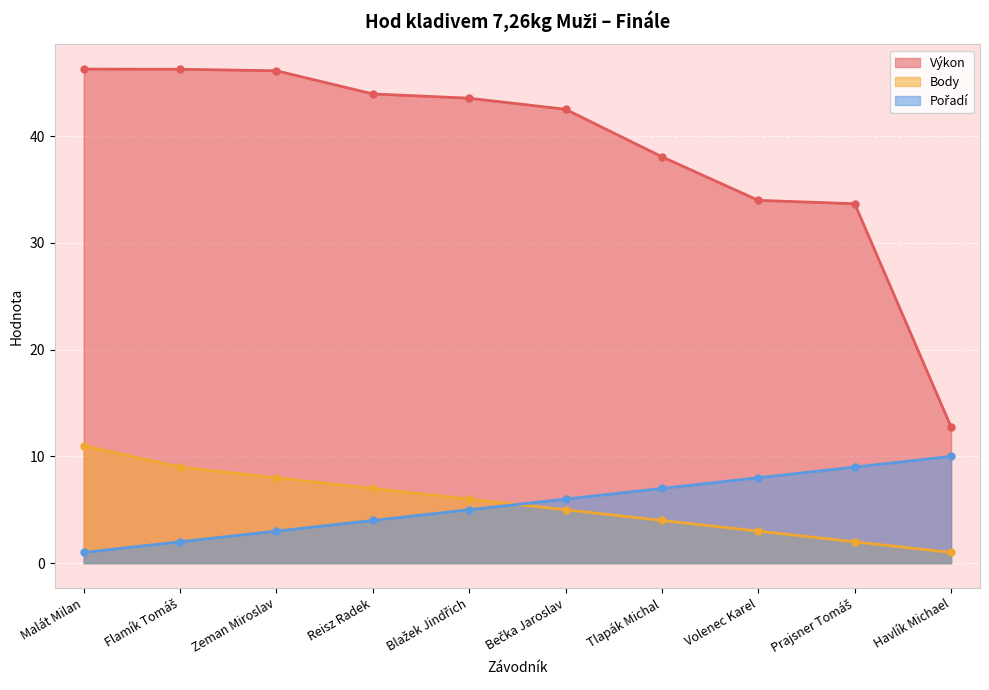

What is the sum of the Body values at Blažek Jindřich and Prajsner Tomáš?

8.0